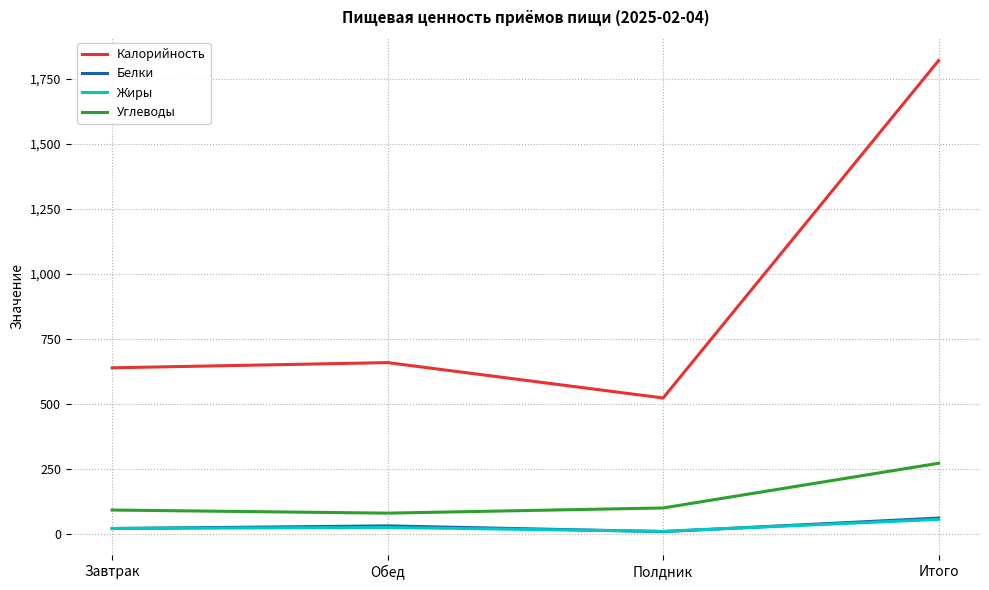

Between Завтрак and Итого, which series saw the biggest shift?

Калорийность